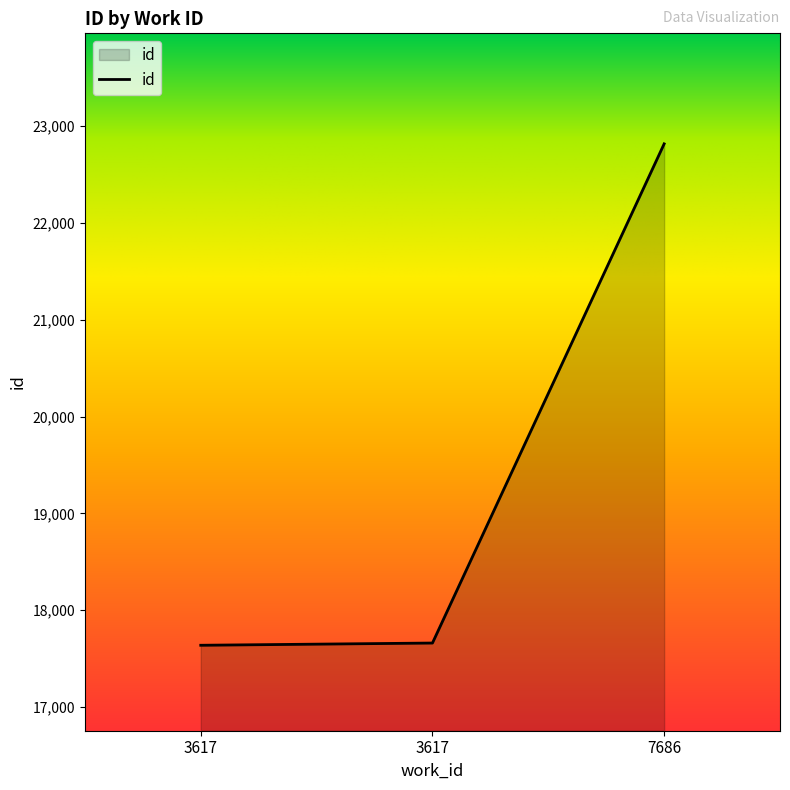

Read the value at 3617, to the nearest 100.

17600